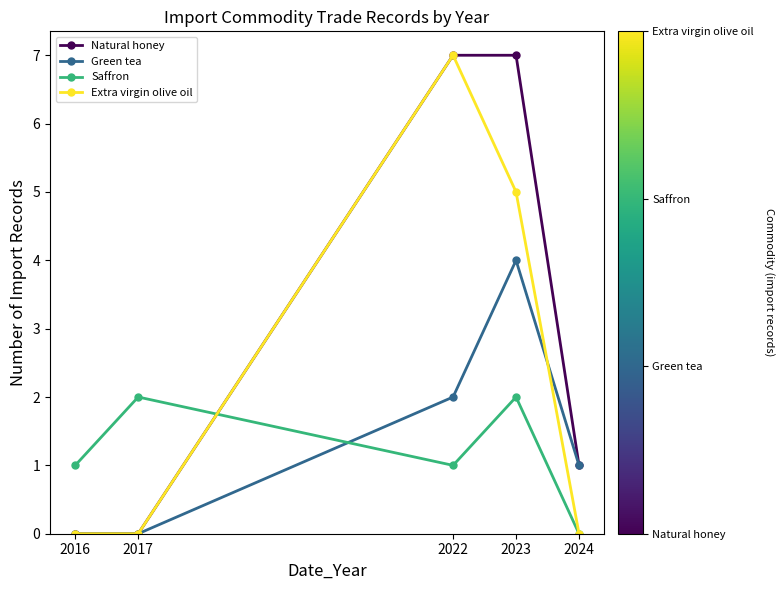

True or false: Green tea and Saffron intersect in this chart.

True